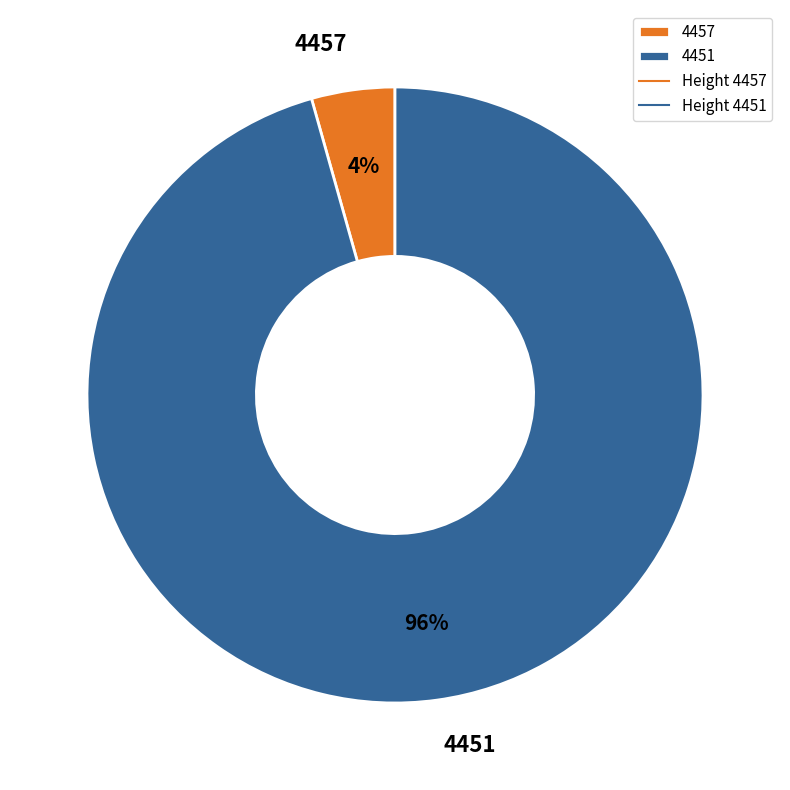

True or false: 4457 accounts for 16% of the total.

False